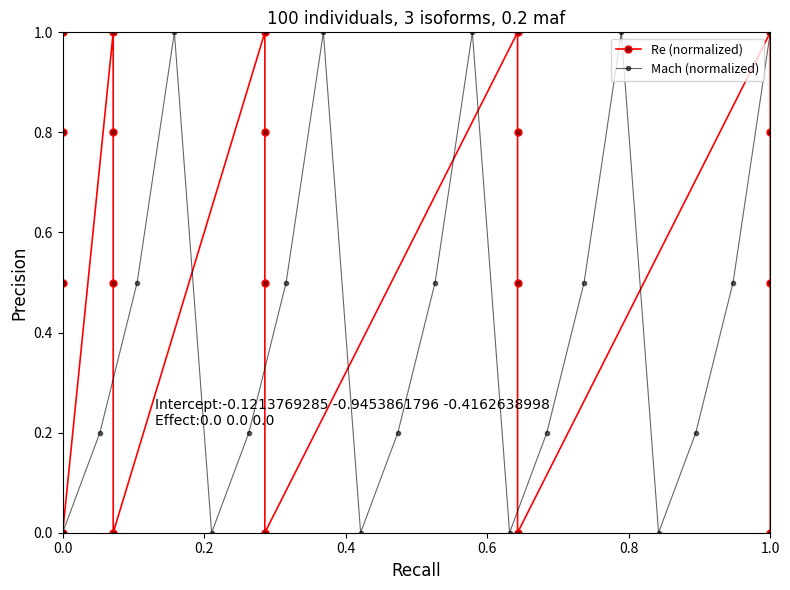

How many interior local peaks does the Mach (normalized) series have?

4